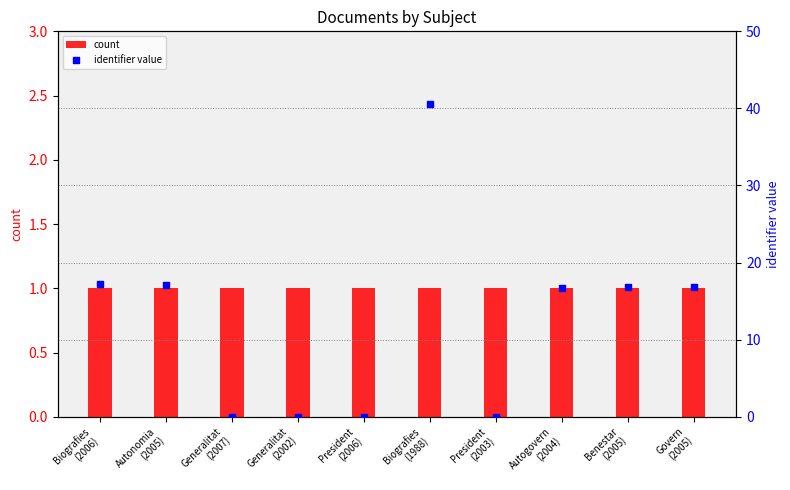

At which category is the sum across all series the highest?

Biografies
(1988)